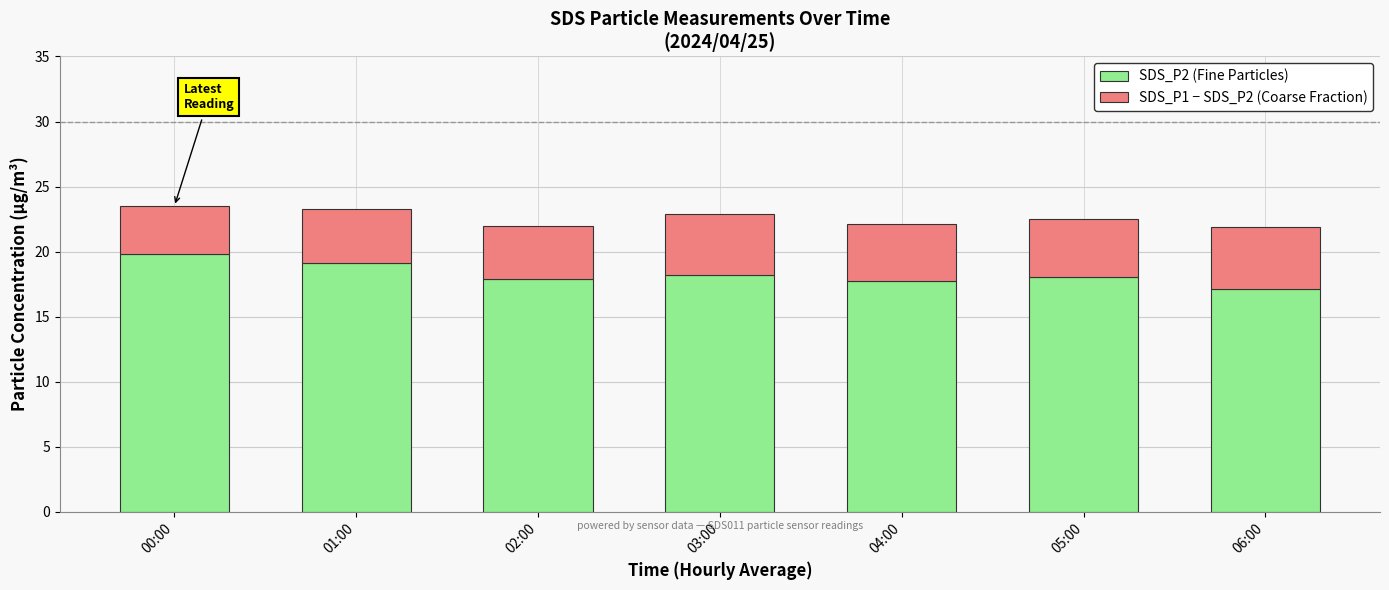

What is the difference between the maximum and minimum values in the SDS_P2 (Fine Particles) series?

2.7